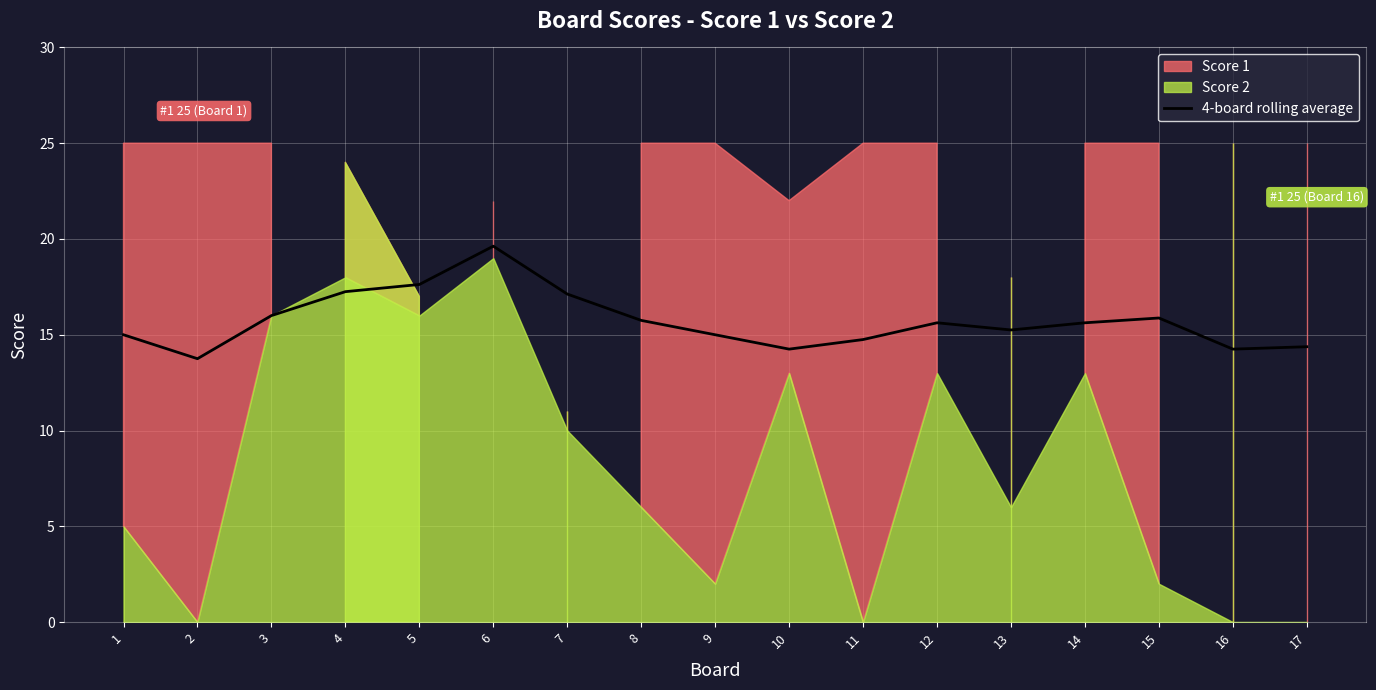

Which has a higher value, 9 or 16?

9